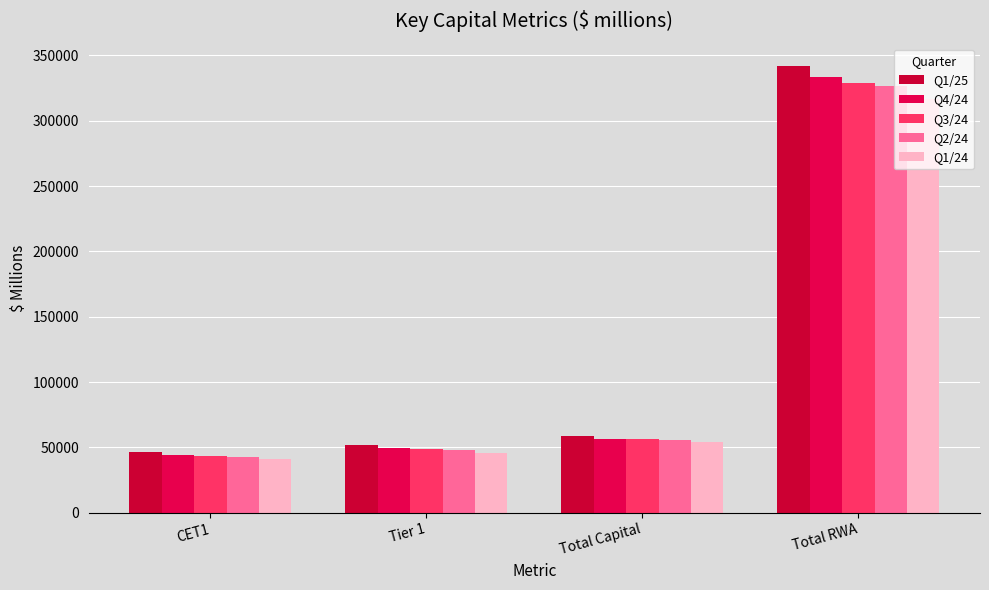

Reading right to left, extract all data points from this chart.

Q1/25: Total RWA=341930	Total Capital=59114	Tier 1=51574	CET1=46213
Q4/24: Total RWA=333502	Total Capital=56809	Tier 1=49481	CET1=44516
Q3/24: Total RWA=329202	Total Capital=56145	Tier 1=48751	CET1=43784
Q2/24: Total RWA=326514	Total Capital=55478	Tier 1=47845	CET1=42728
Q1/24: Total RWA=316333	Total Capital=53779	Tier 1=46103	CET1=41160